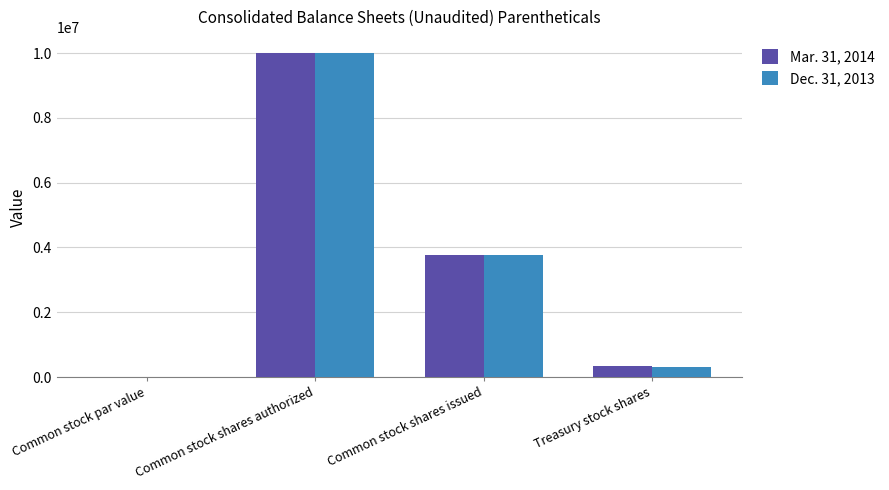

Is it true that Dec. 31, 2013 equals 318506 at Treasury stock shares?

True